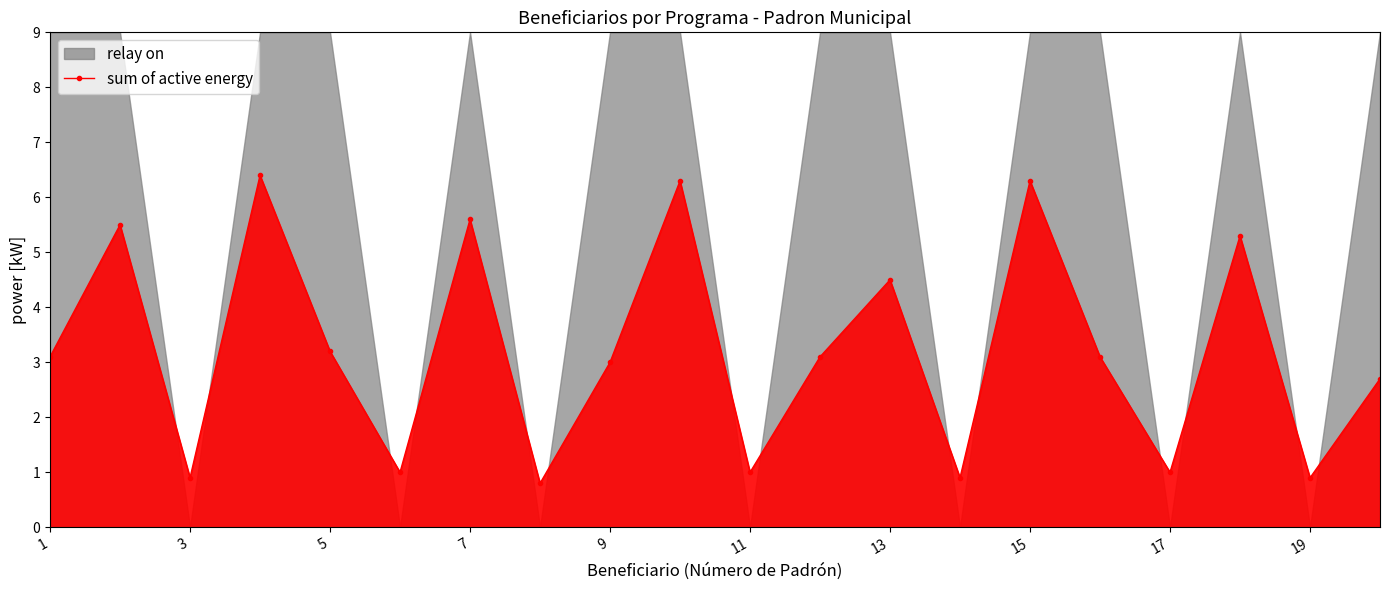

The value of sum of active energy at 7 is 3.3. True or false?

False